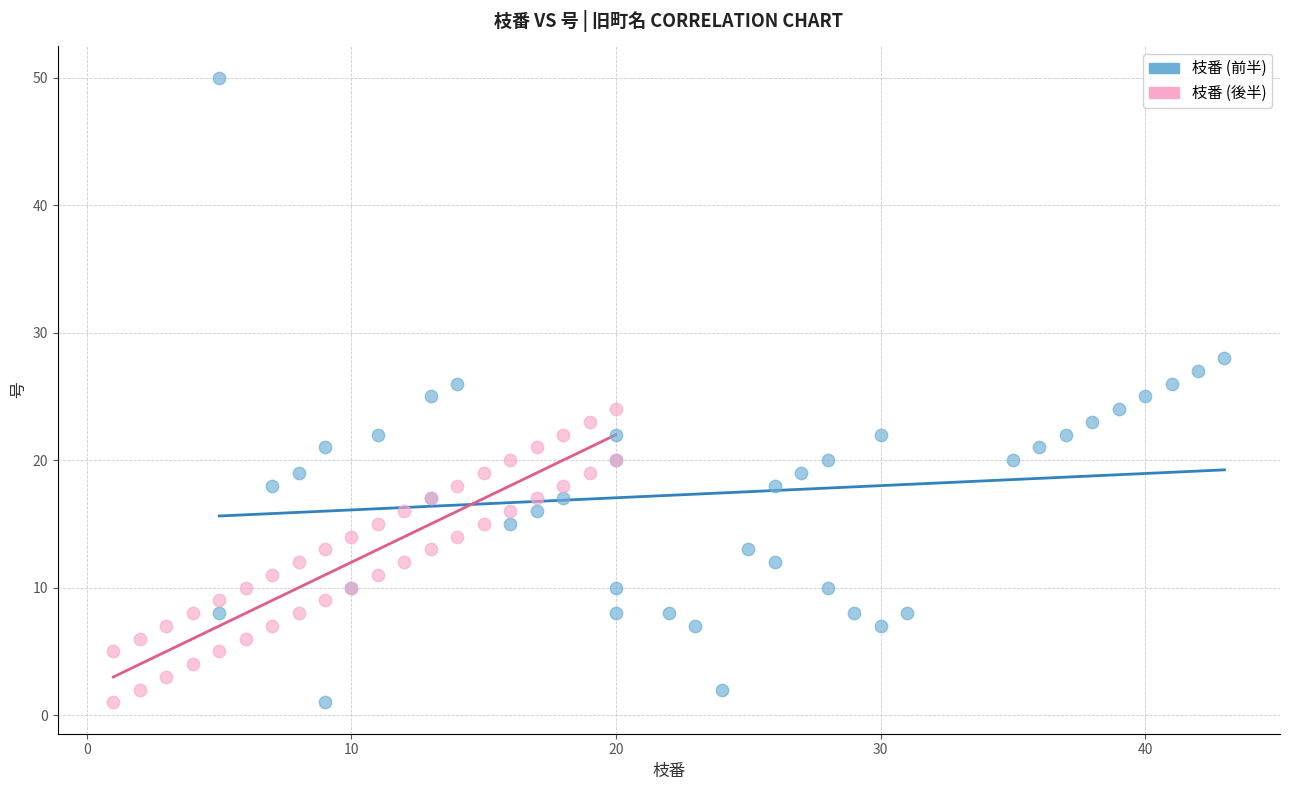

Which series reaches the maximum Y coordinate?

枝番 (前半)